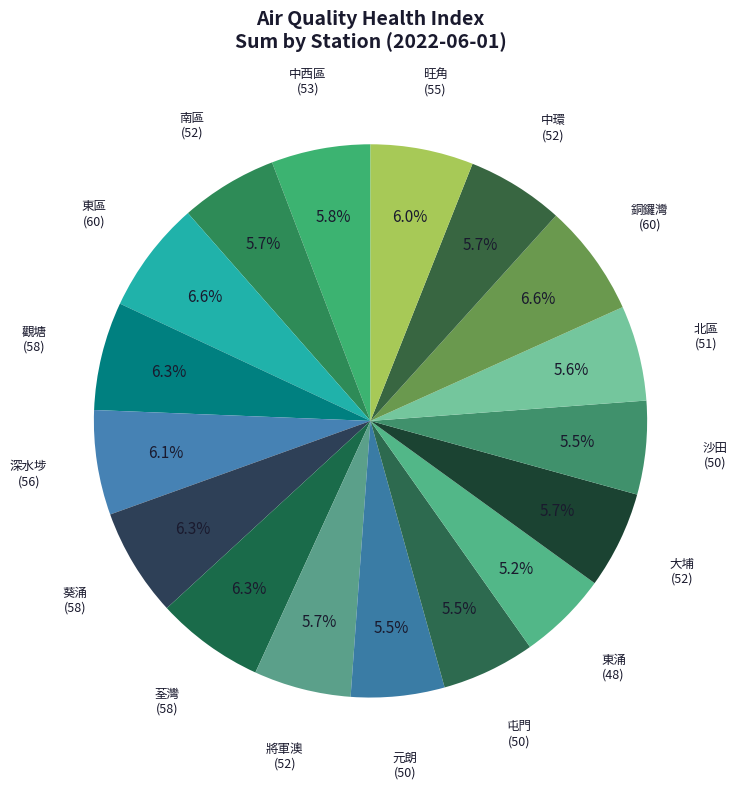

What percentage is the 東區 slice, to the nearest percent?

7%